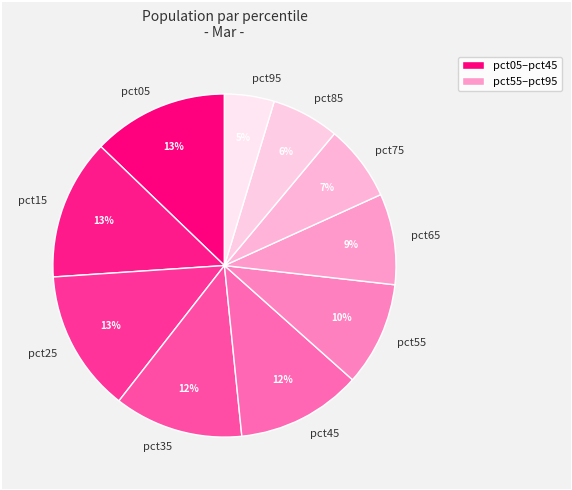

Which category has the smallest portion of the pie?

pct95